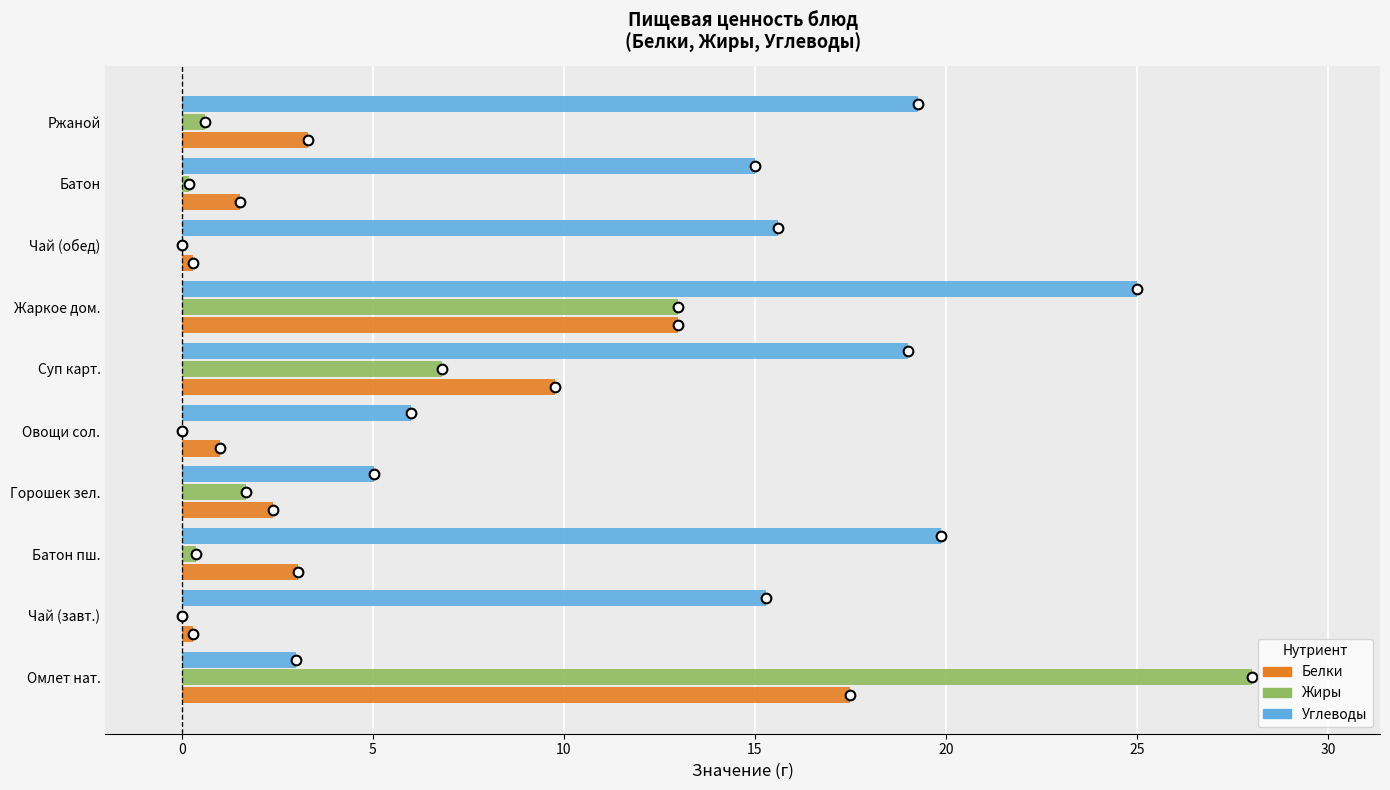

What is the average value of the Углеводы series?

14.3